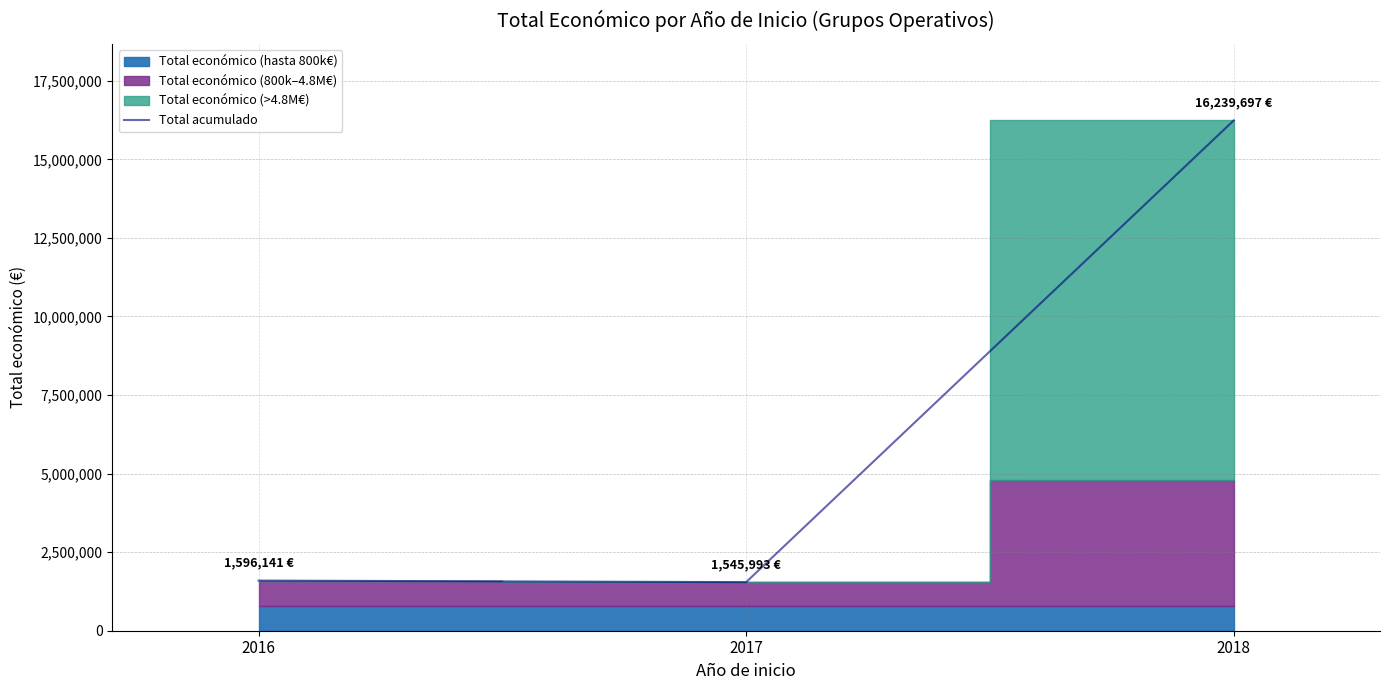

What is the ratio of the value at 2018 to the value at 2017?

10.5